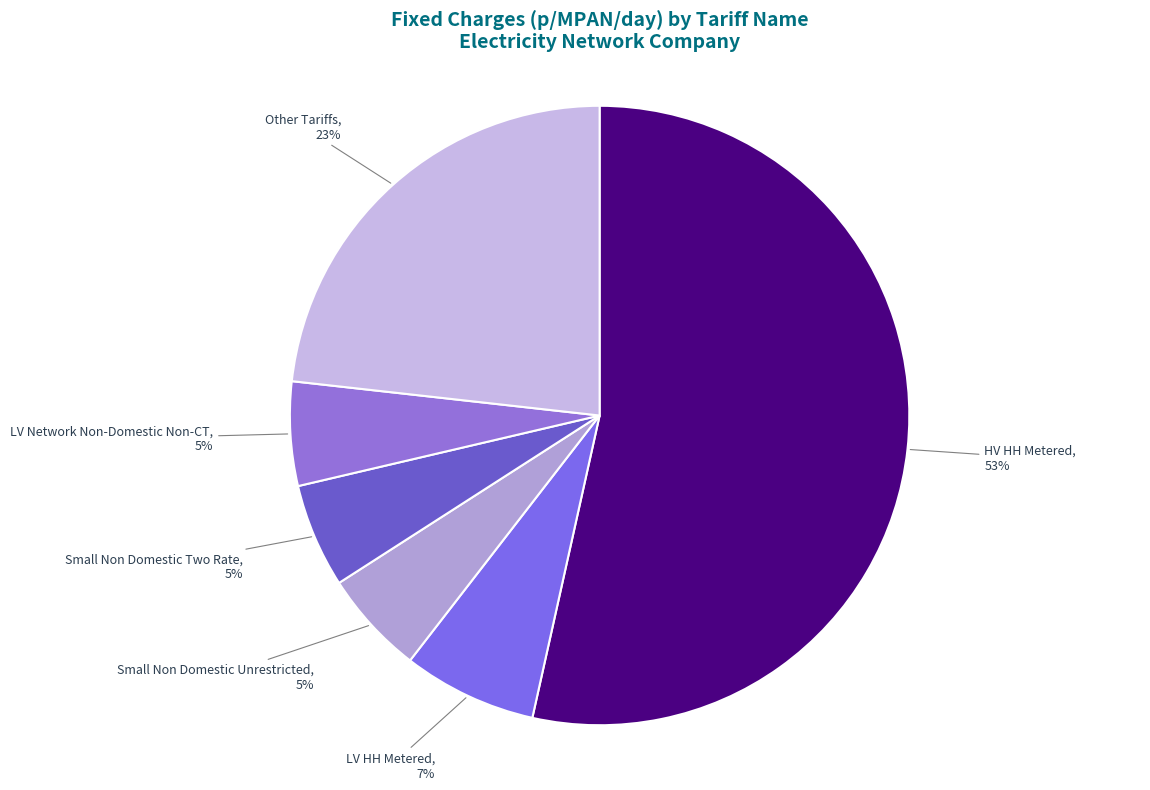

What percentage is the Small Non Domestic Unrestricted slice, to the nearest percent?

5%